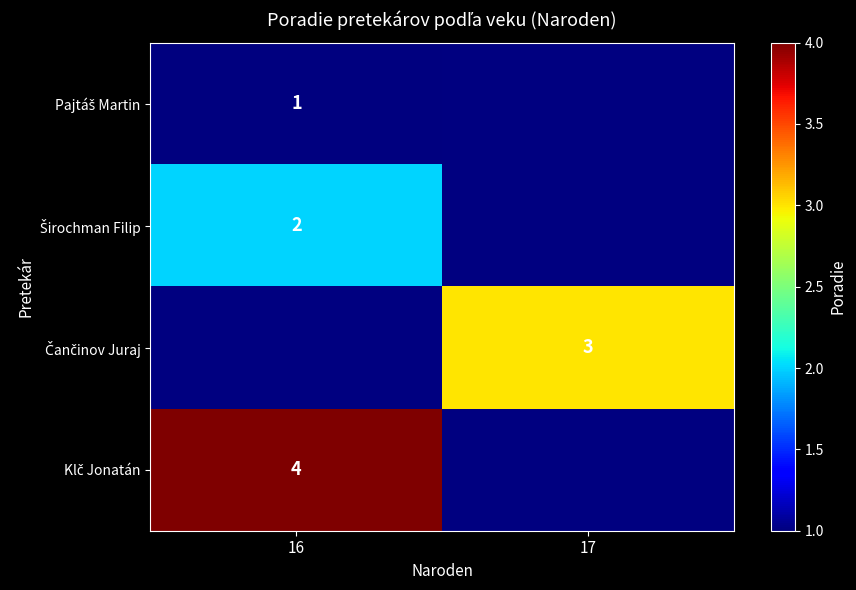

List the labels in order of row_1 value, largest first.

16, 17